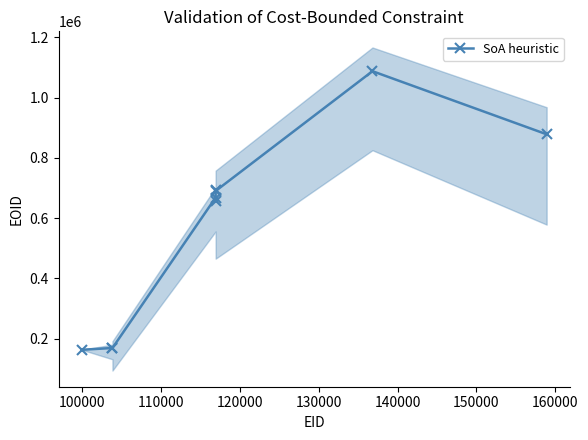

What is the smallest value displayed?

162654